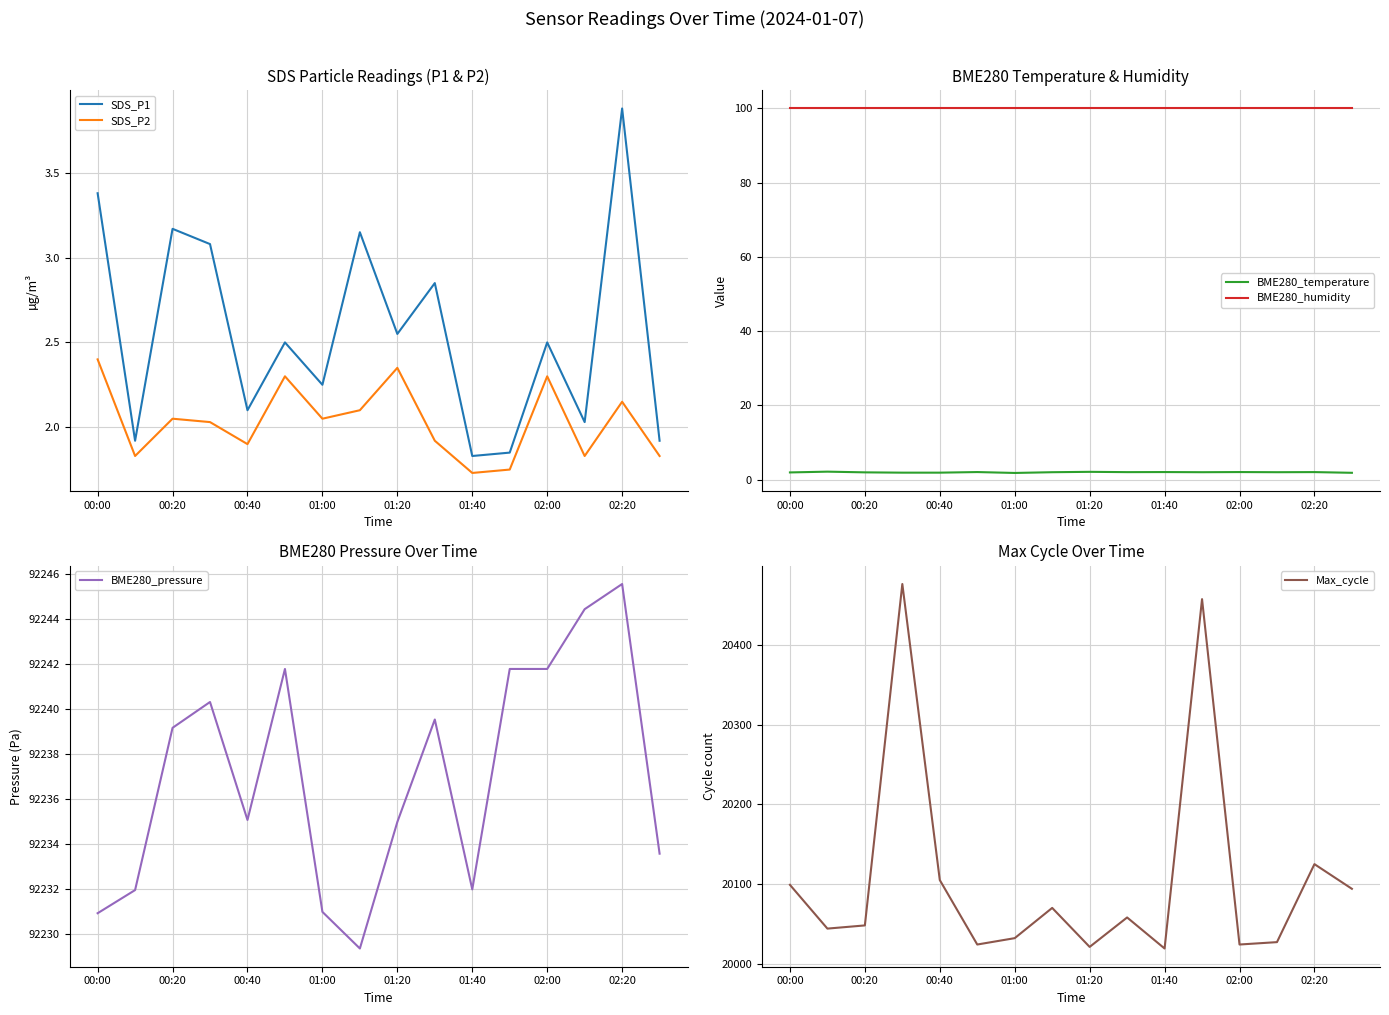

The value of SDS_P1 at 02:00 is 2.5. True or false?

True